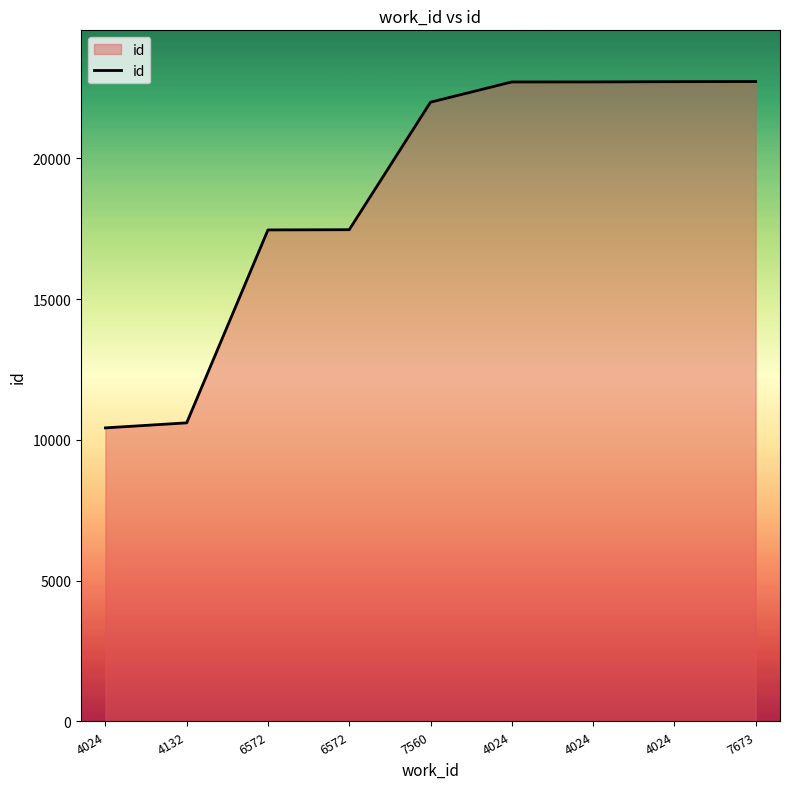

What is the value of the 4th point from the left?

17456